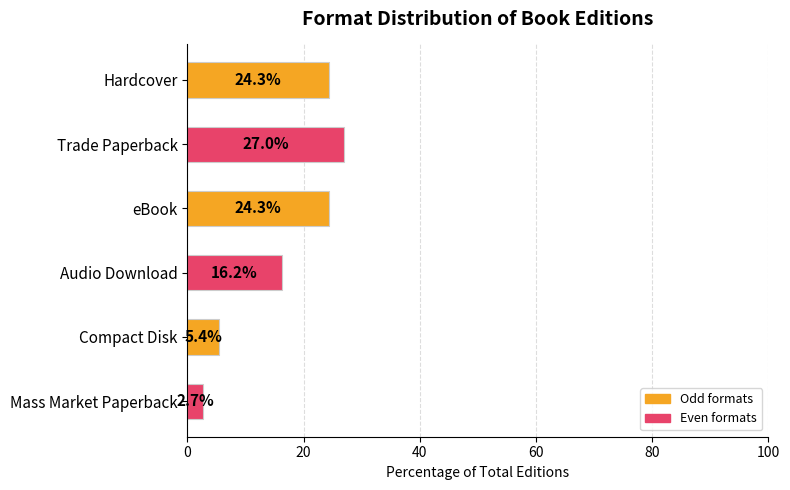

What is the difference between the maximum and minimum values?

24.3